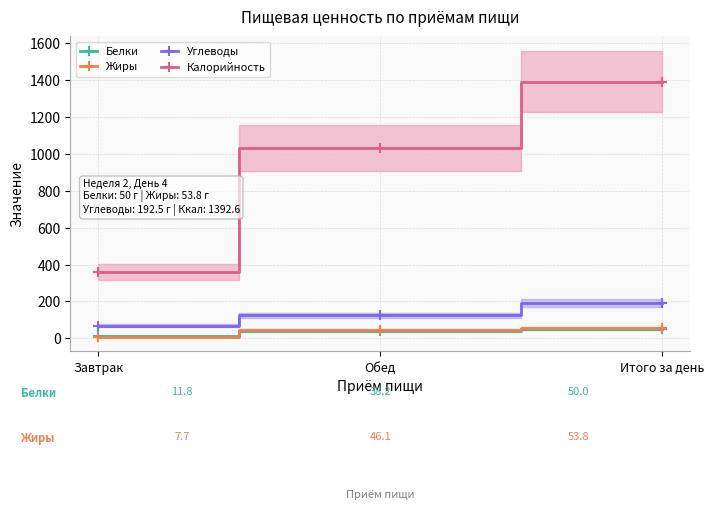

What is the smallest value displayed?

7.7